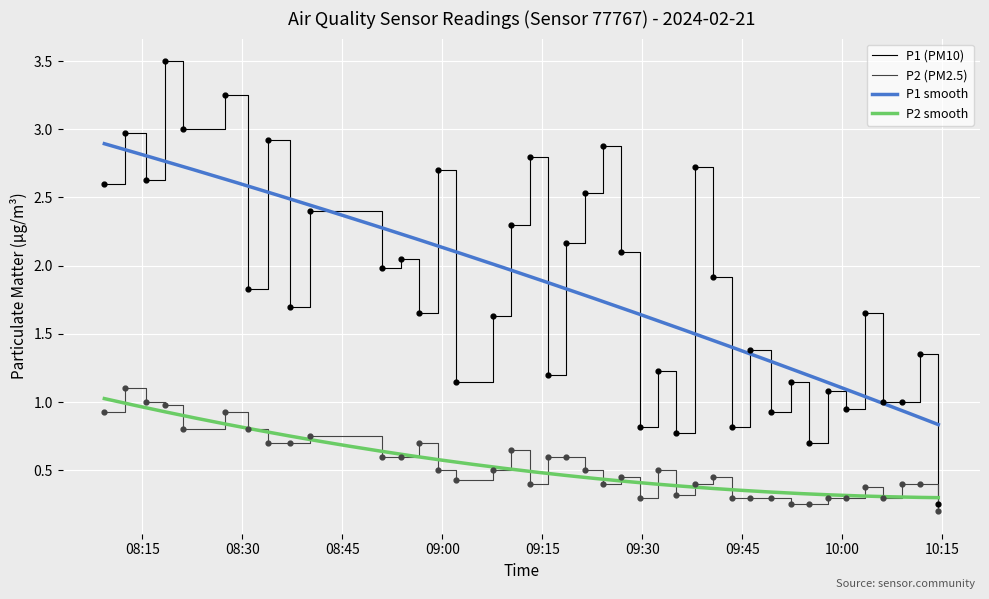

At how many categories does at least one series exceed 2?

17